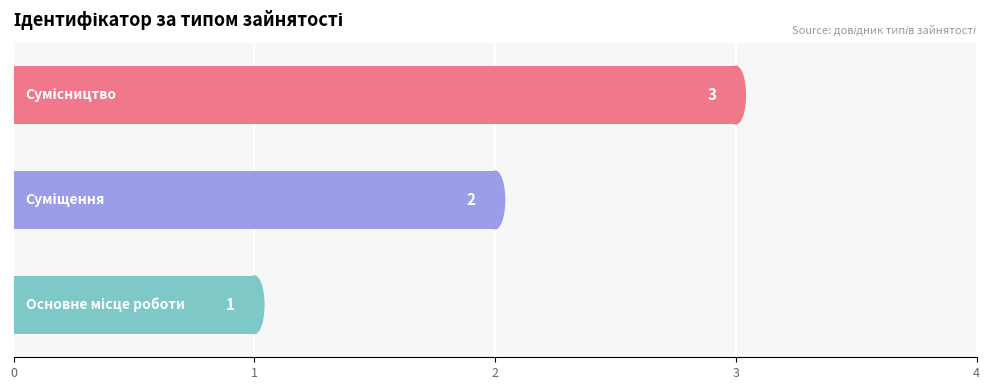

What is the sum of all values?

6